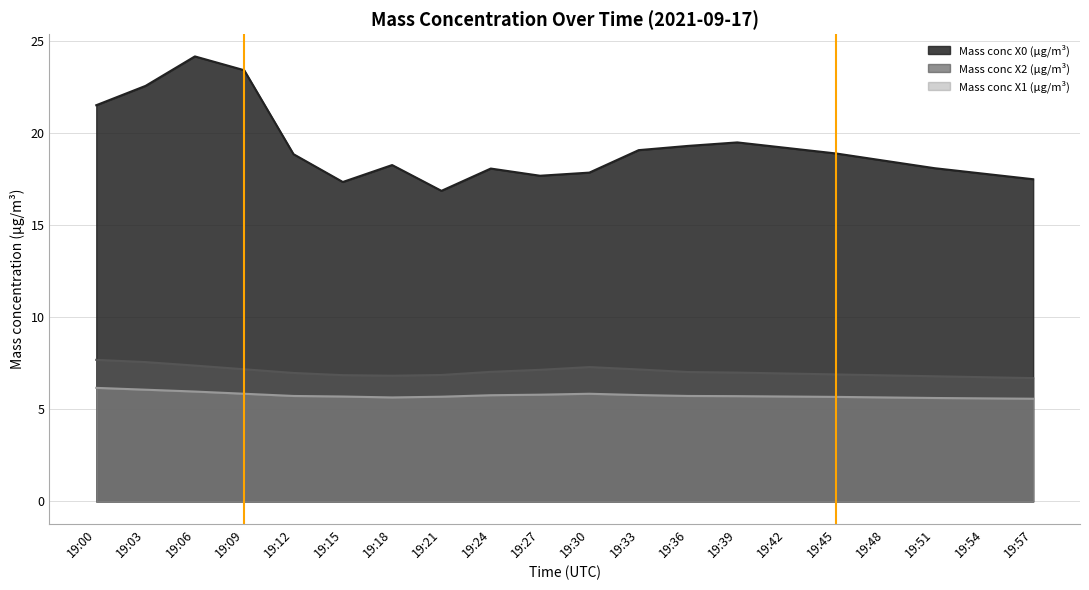

What are all the series names shown in the legend?

Mass conc X0 (μg/m³), Mass conc X2 (μg/m³), Mass conc X1 (μg/m³)